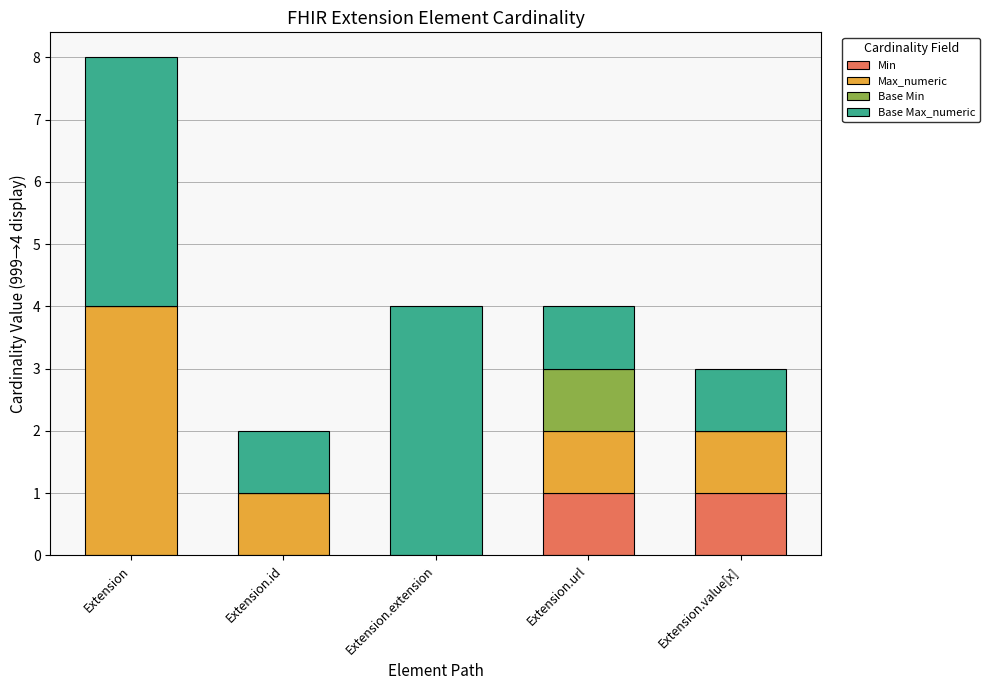

The value of Min at Extension.url is 1. True or false?

True